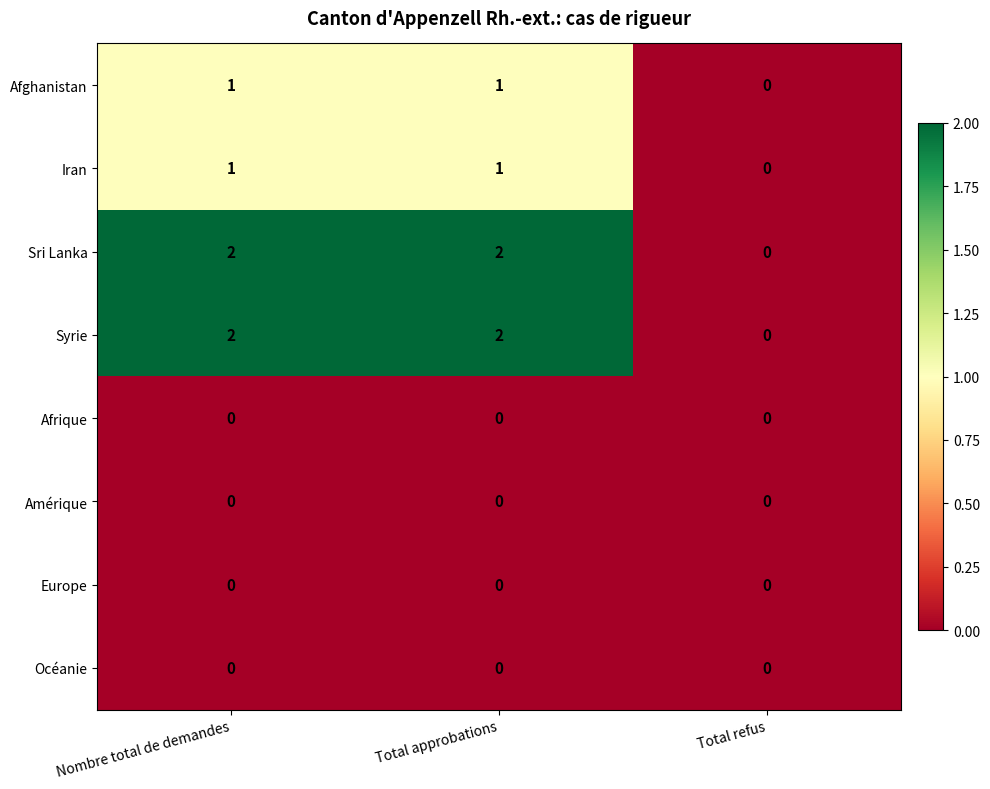

How many data points in Sri Lanka are less than 2?

1